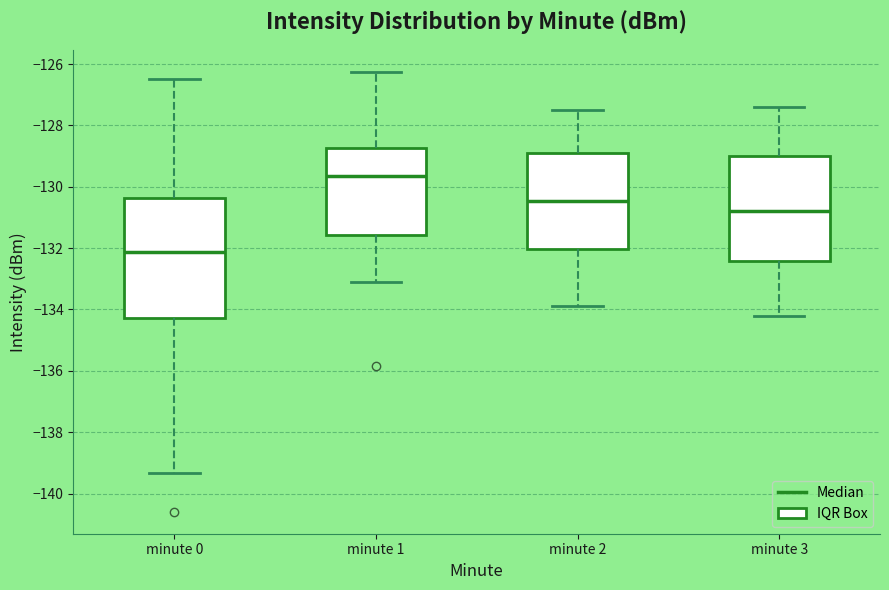

Reading left to right, transcribe this box plot: for each box, give where its median line is, the range the box spans, and where its two whiskers end, as read against the y-axis. The values are not printed on the chart, so give them approximately, as read against the axis.

minute 0: median -132.2, box -134.2 to -130.4, whiskers -139.4 to -126.4
minute 1: median -129.6, box -131.6 to -128.8, whiskers -133.0 to -126.2
minute 2: median -130.4, box -132.0 to -128.8, whiskers -133.8 to -127.4
minute 3: median -130.8, box -132.4 to -129.0, whiskers -134.2 to -127.4